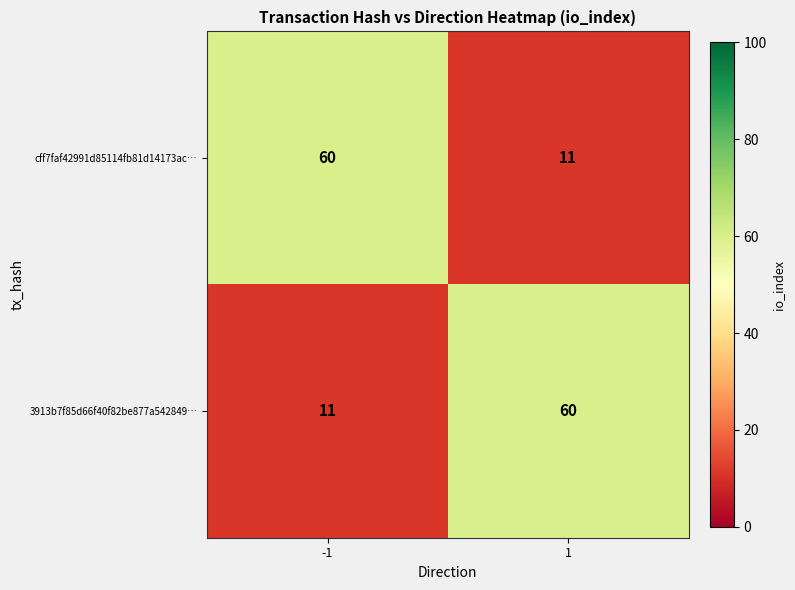

The value of cff7faf42991d85114fb81d14173ac… at 1 is 11. True or false?

True